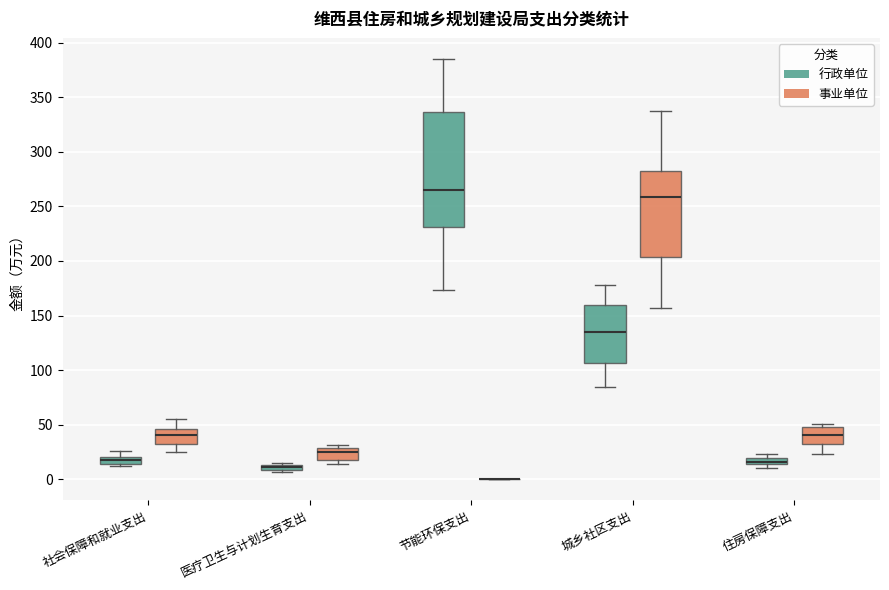

Where is the lower edge of the box for 城乡社区支出 (事业单位) on the y-axis? The values are not printed on the chart, so give them approximately, as read against the axis.

205